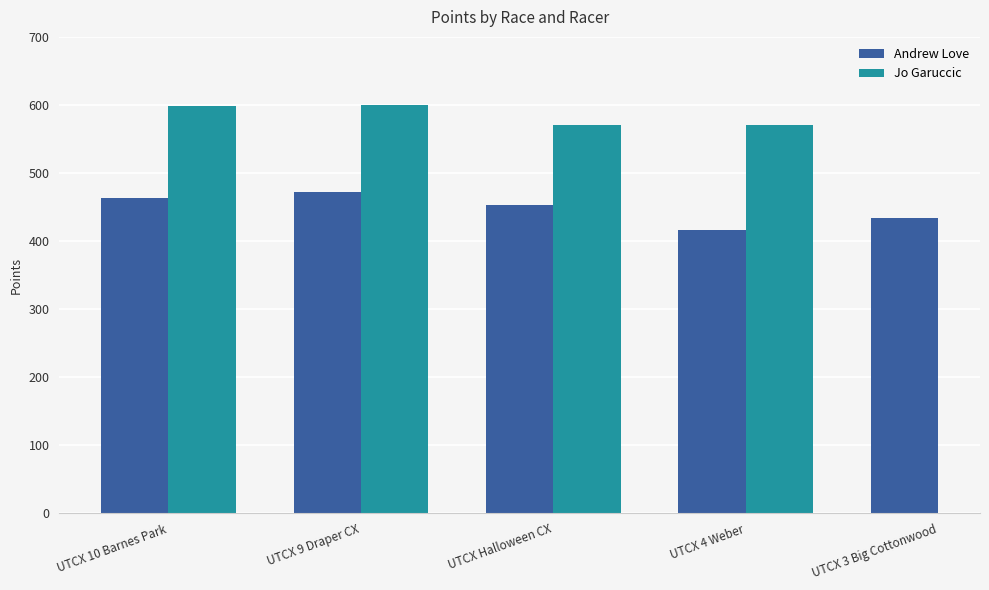

The Andrew Love series shows 453.3 at UTCX Halloween CX. True or false?

True